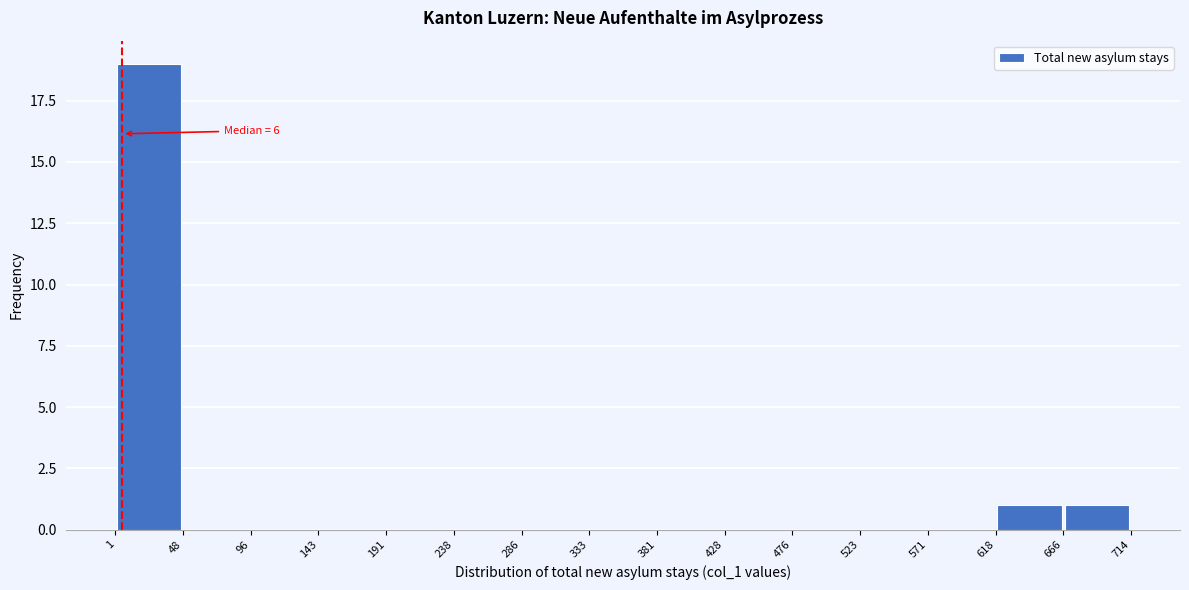

Which range on the x-axis has the tallest bar?

1 to 48